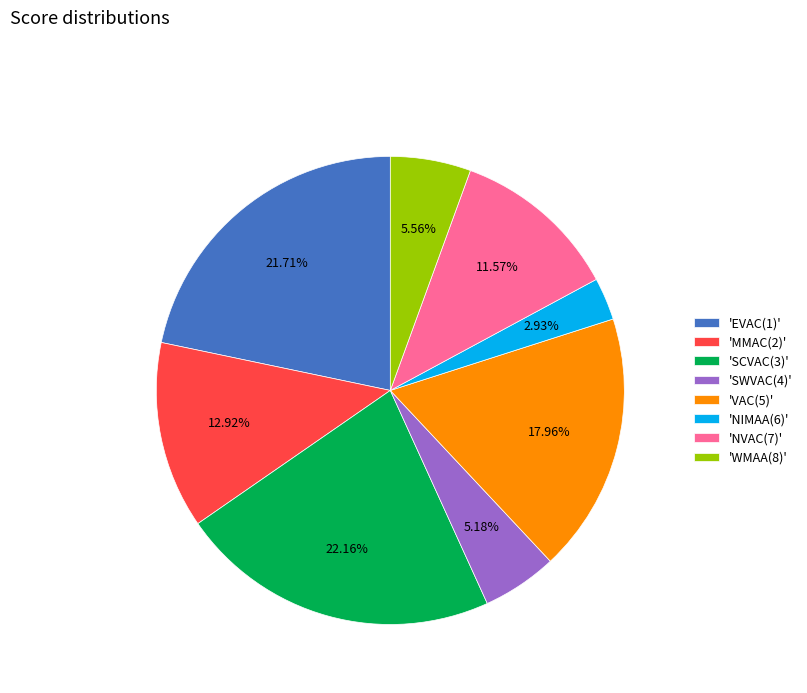

Combined, do 'VAC(5)' and 'WMAA(8)' account for over 50%?

No